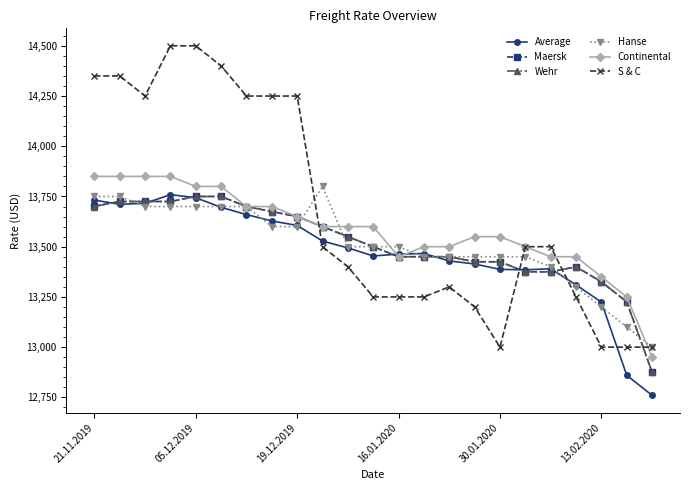

True or false: Maersk and S & C intersect in this chart.

True